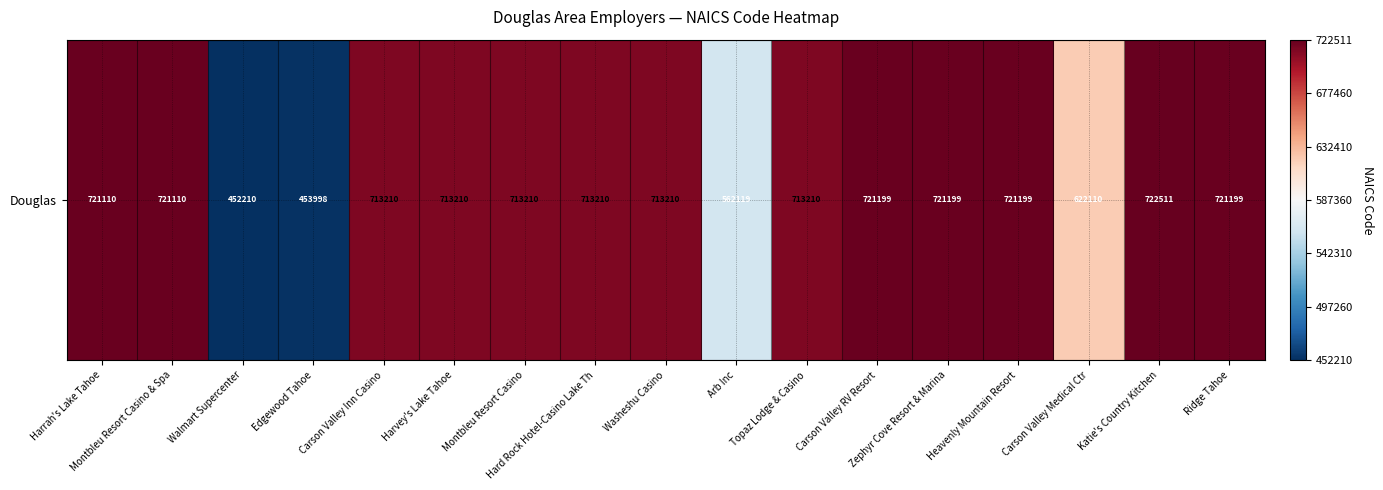

What is the sum of all values?

11419224